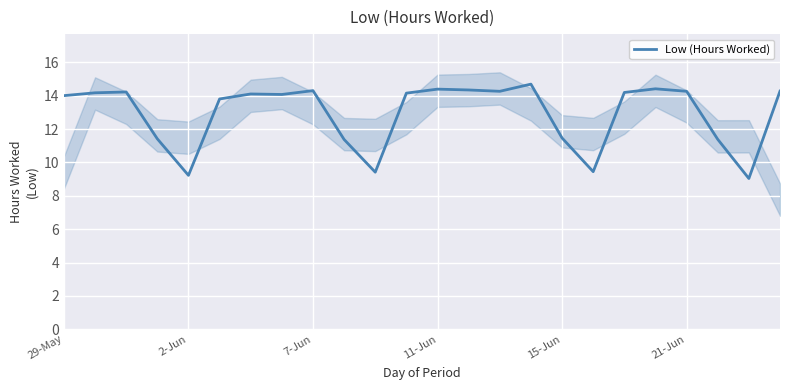

Reading left to right, transcribe all the data shown in this chart.

14.0	14.2	14.2	11.4	9.2	13.8	14.1	14.1	14.3	11.4	9.4	14.2	14.4	14.3	14.3	14.7	11.5	9.4	14.2	14.4	14.3	11.4	9.0	14.3